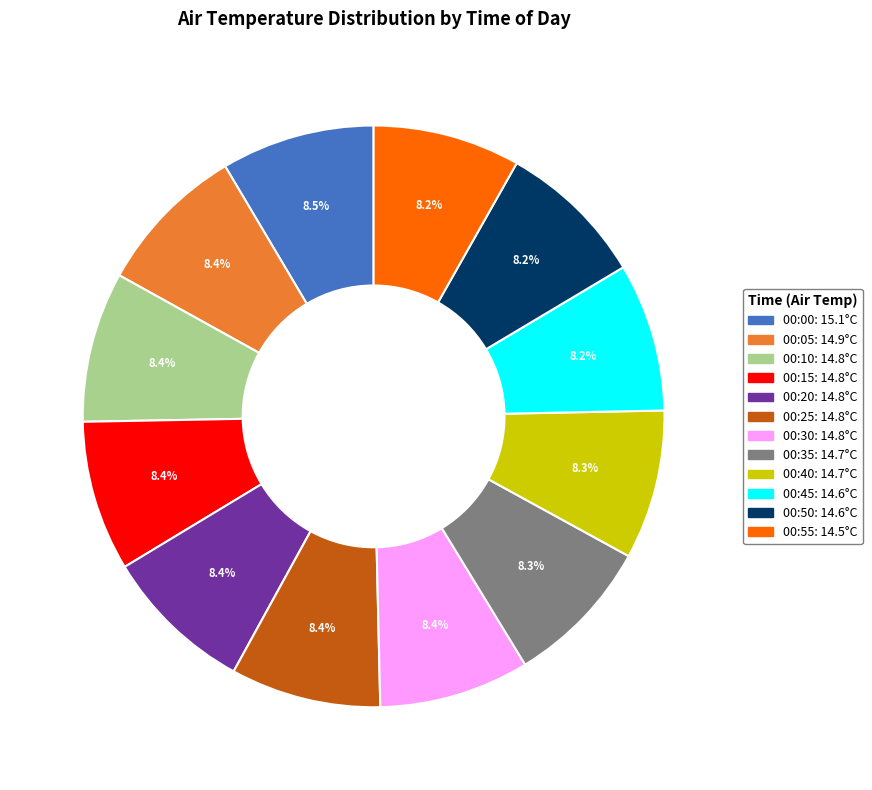

Is there a majority slice in this chart?

No